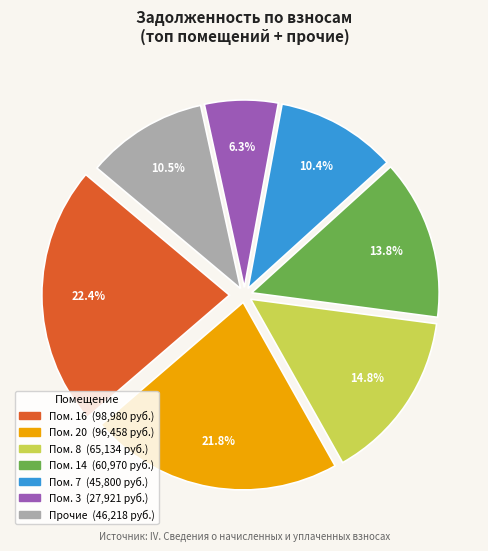

Does any single category account for the majority?

No